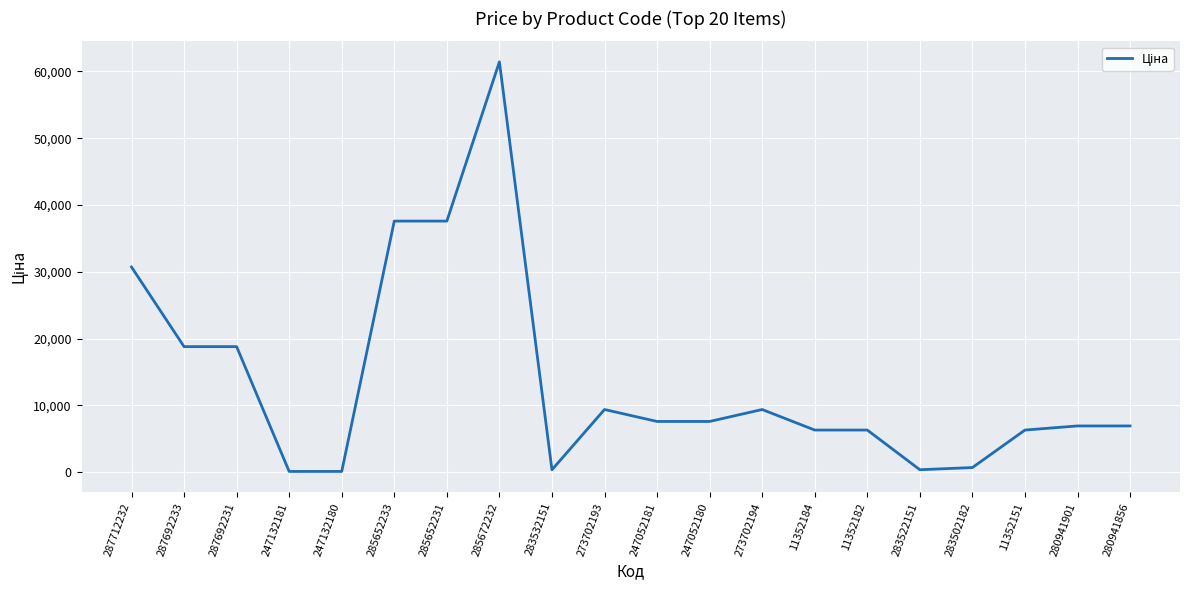

What is the change in value from 283522151 to 280941856?

+6556.2